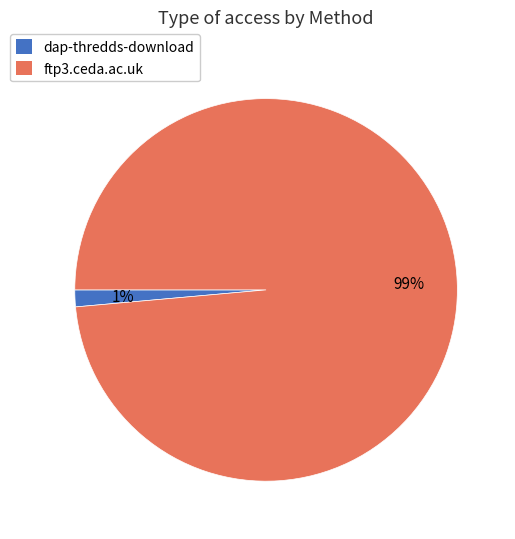

Which has a higher value, dap-thredds-download or ftp3.ceda.ac.uk?

ftp3.ceda.ac.uk